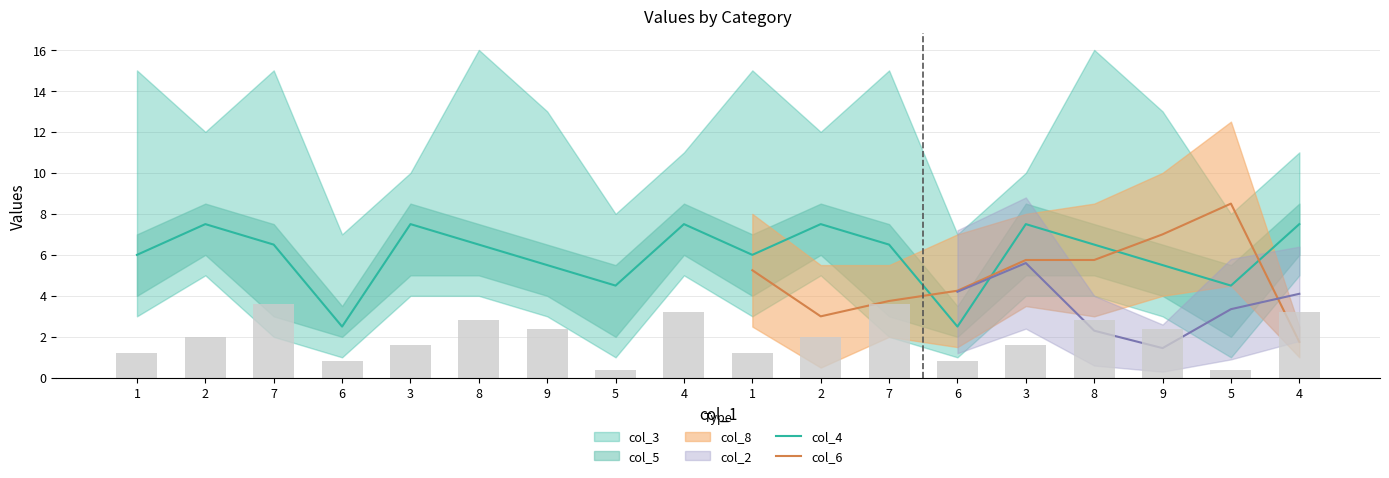

The value of col_8 at 9 is 2. True or false?

False